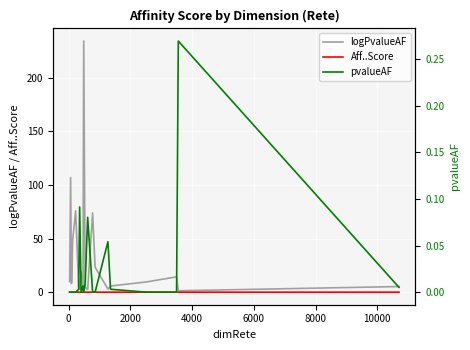

True or false: logPvalueAF and Aff..Score intersect in this chart.

False